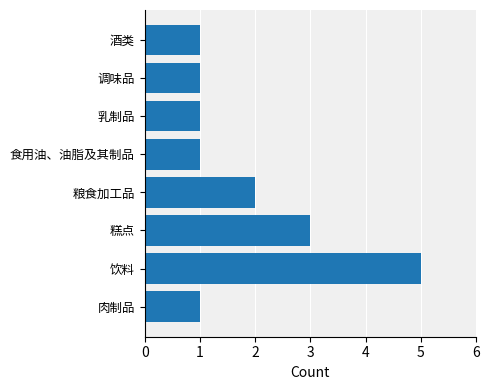

True or false: the data shows 1 at 调味品.

True